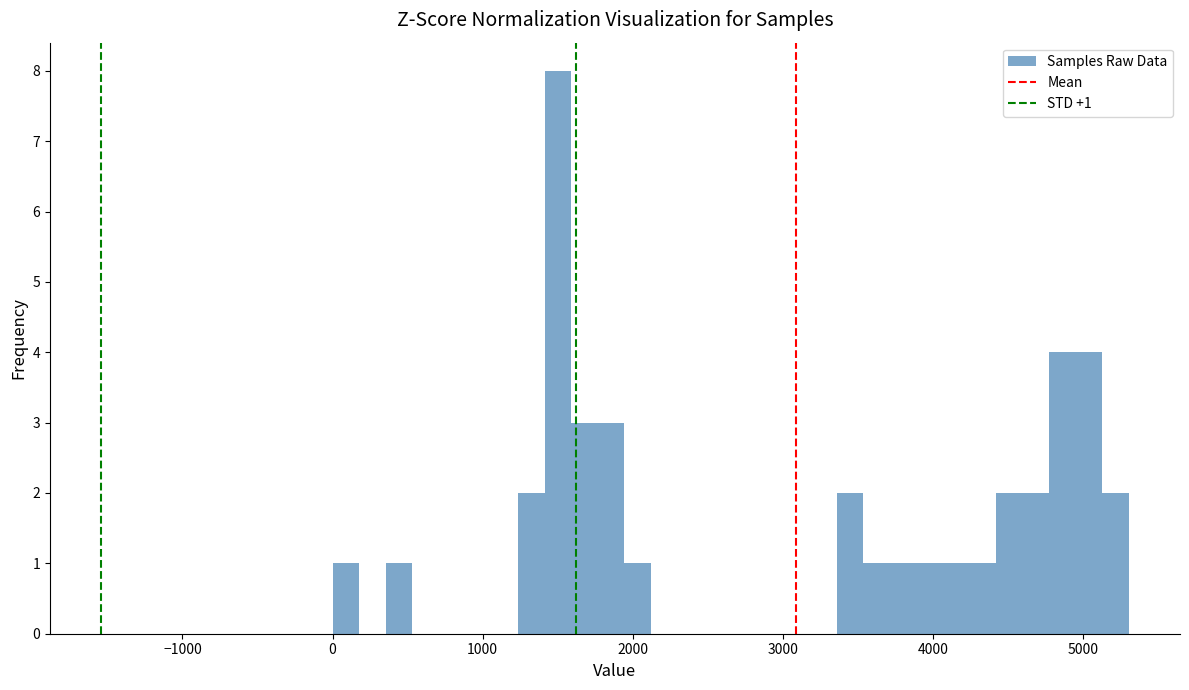

Read against the x-axis, roughly where is the centre of the tallest bar?

1500